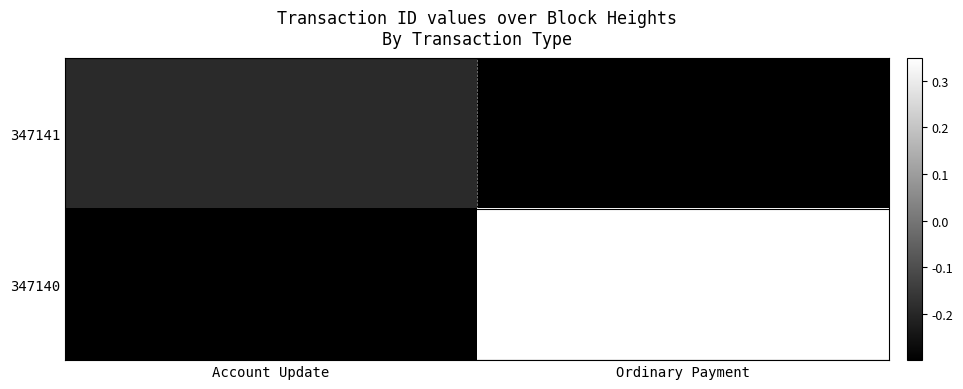

What is the sum of all 347141 values?

-0.5